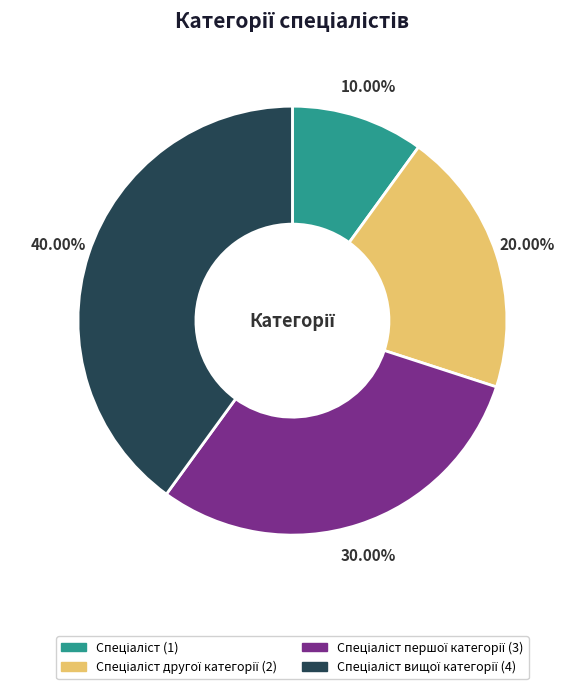

Count the number of slices in the pie.

4